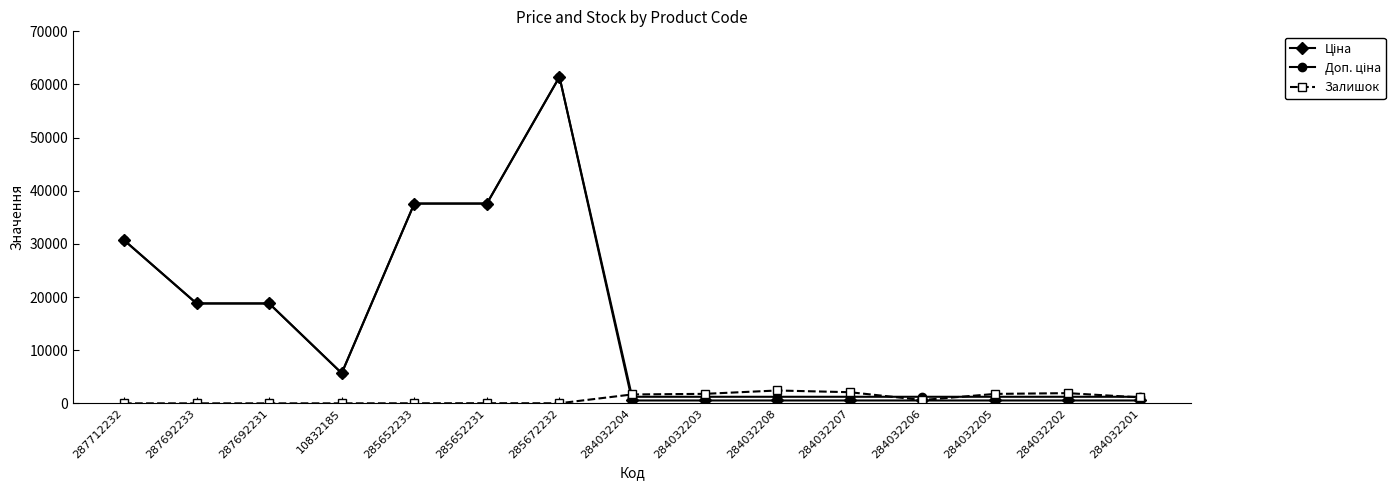

At which category is the sum across all series the highest?

285672232